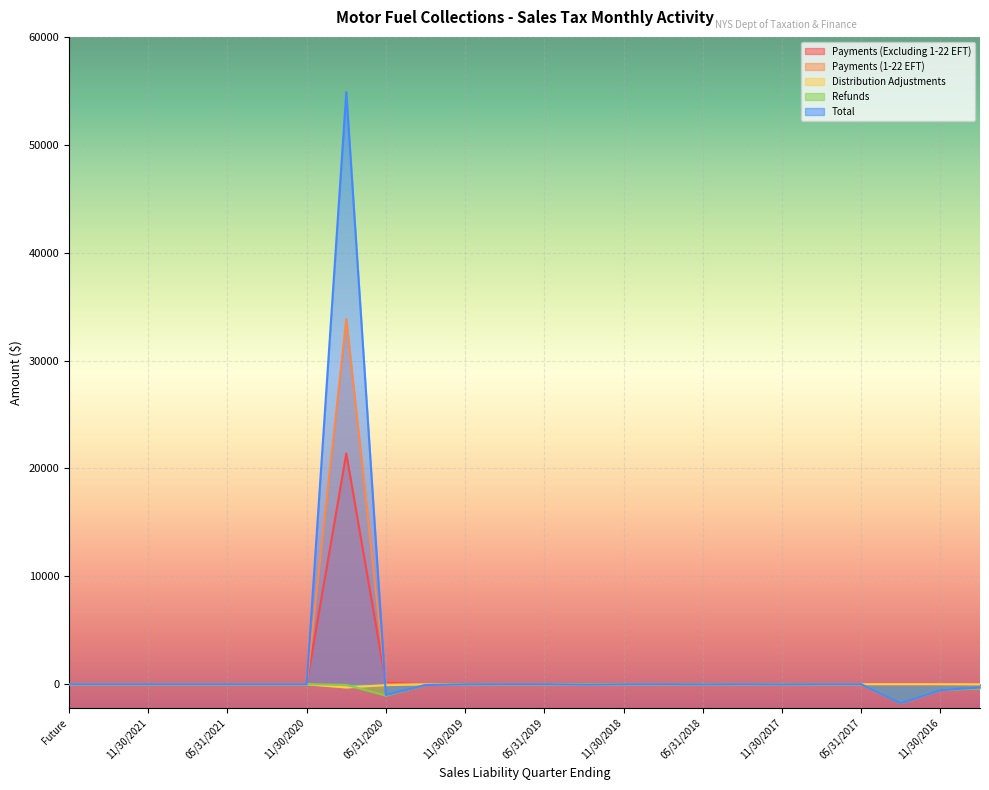

Which has a higher value, 02/28/2017 or 02/28/2019?

02/28/2017